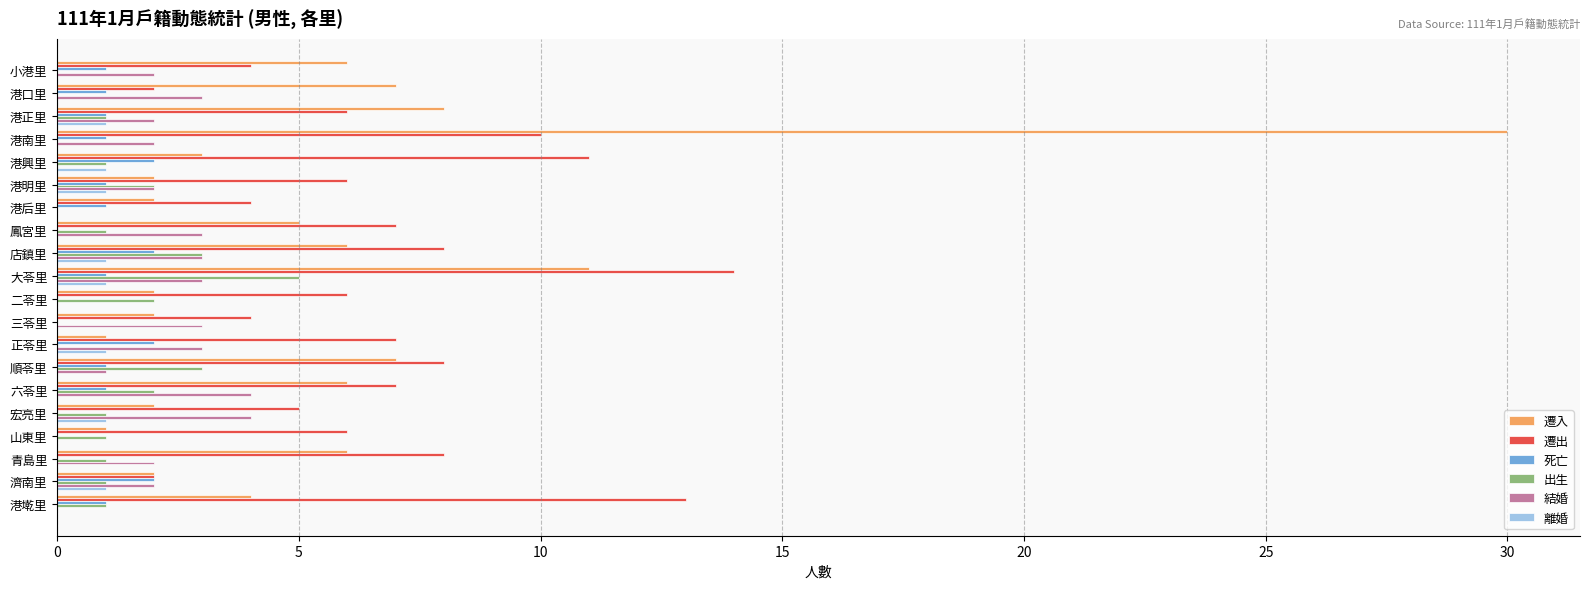

At which category is the sum across all series the highest?

港南里